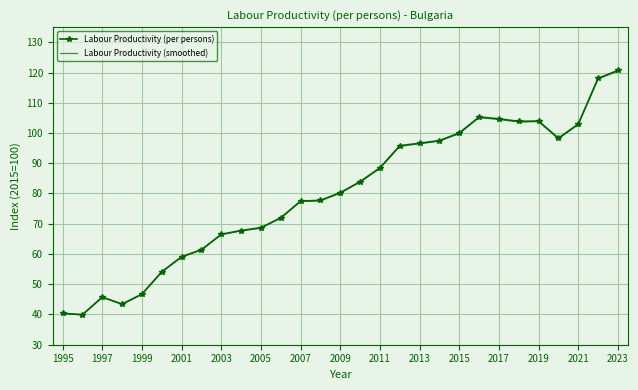

Which series has the largest range (max minus min)?

Labour Productivity (per persons)